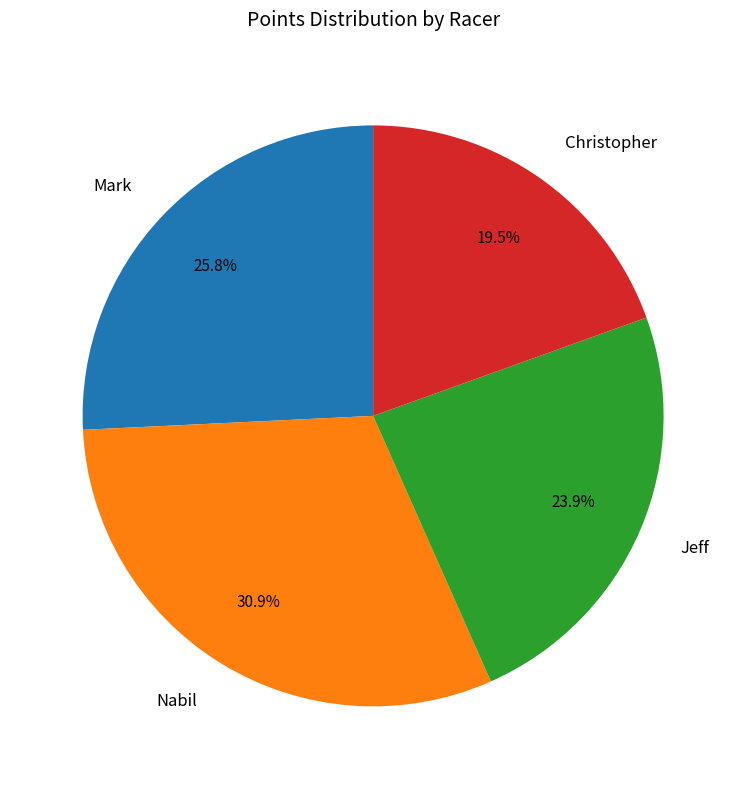

Which category has the biggest portion of the pie?

Nabil